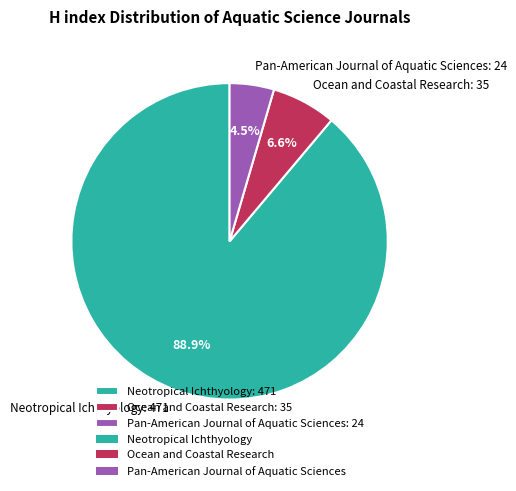

Which category has the smallest portion of the pie?

Pan-American Journal of Aquatic Sciences: 24